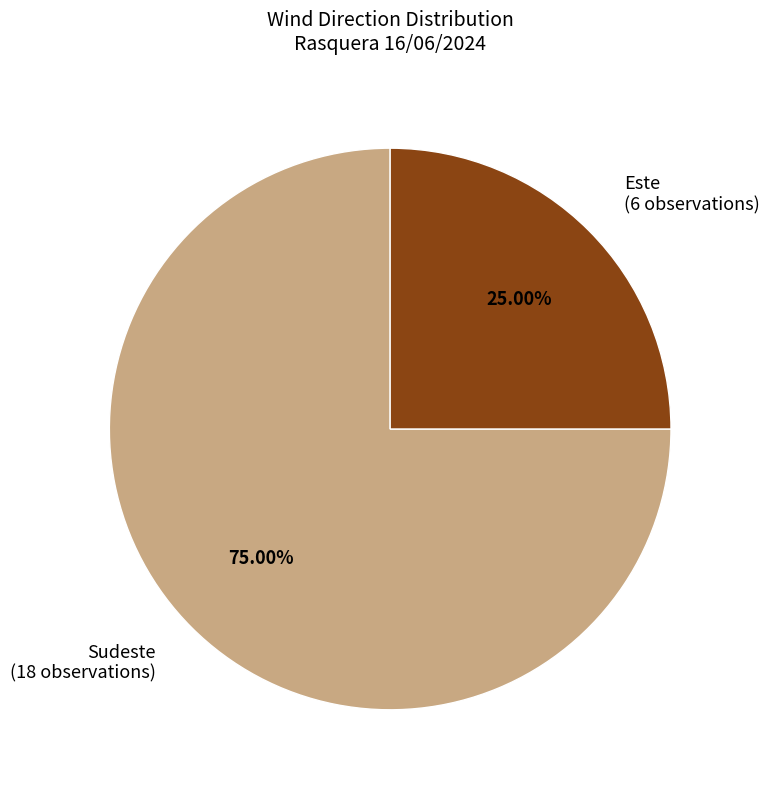

Rank the categories by value from lowest to highest.

Este, Sudeste